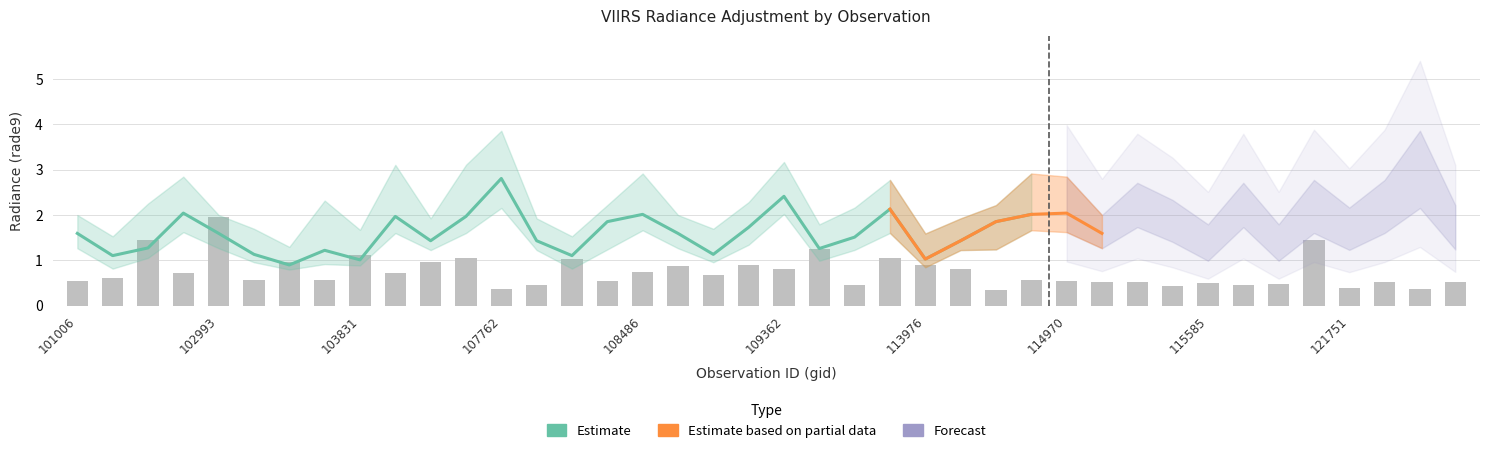

At which category is the sum across all series the highest?

107762